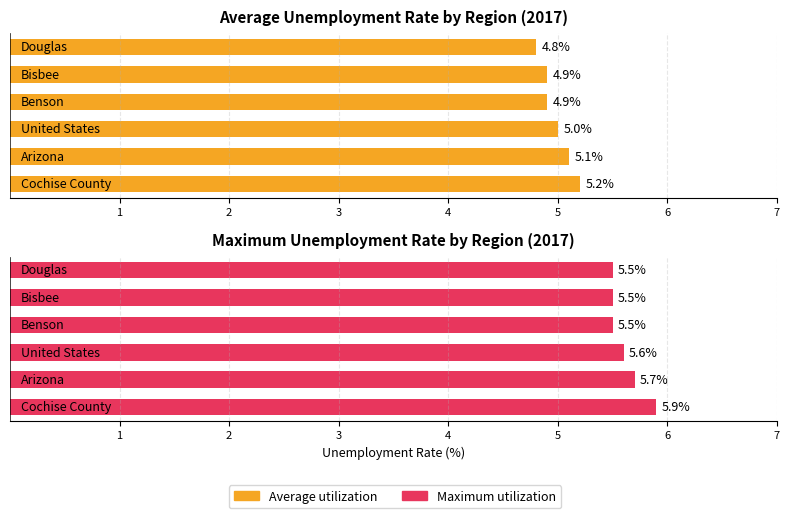

What is the maximum value shown in the chart?

5.9